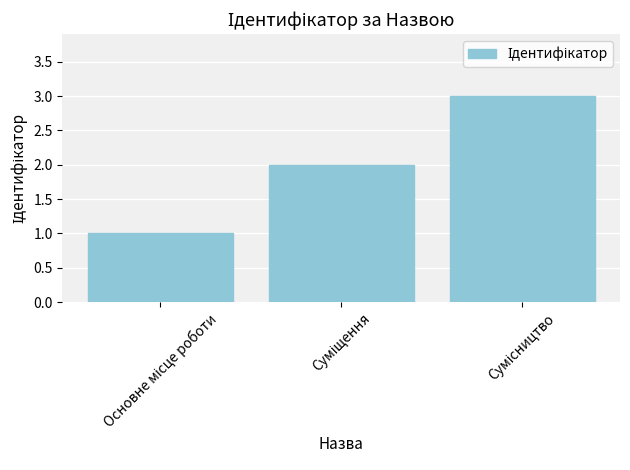

Count the number of data series in this chart.

1